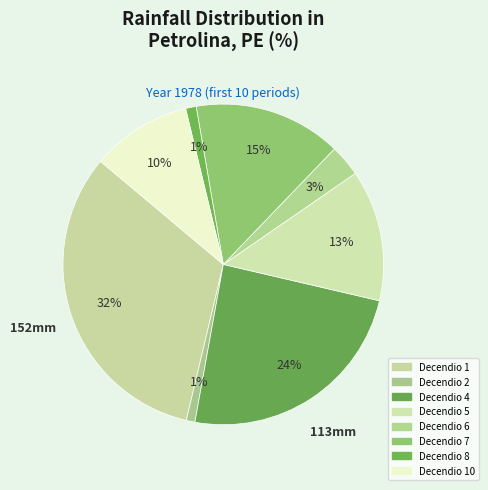

How many slices are in this pie chart?

8